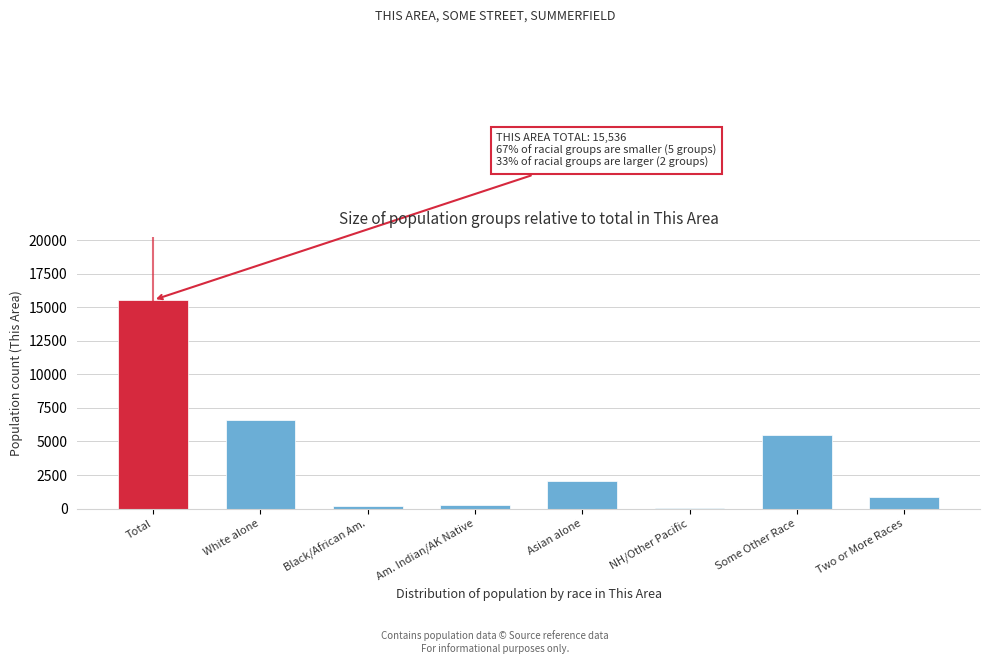

Reading left to right, what are all the values shown in this chart?

Total=15536	White alone=6581	Black/African Am.=207	Am. Indian/AK Native=298	Asian alone=2039	NH/Other Pacific=70	Some Other Race=5466	Two or More Races=875